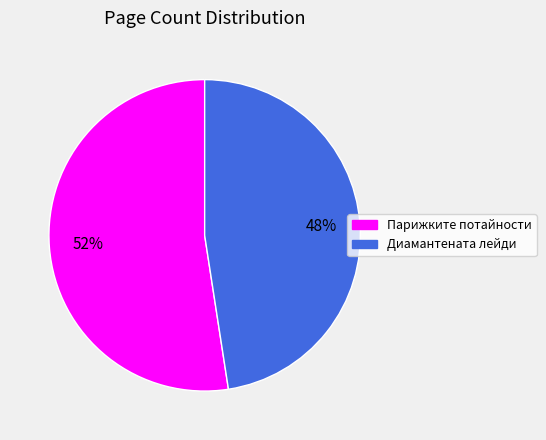

Does any single category account for the majority?

Yes